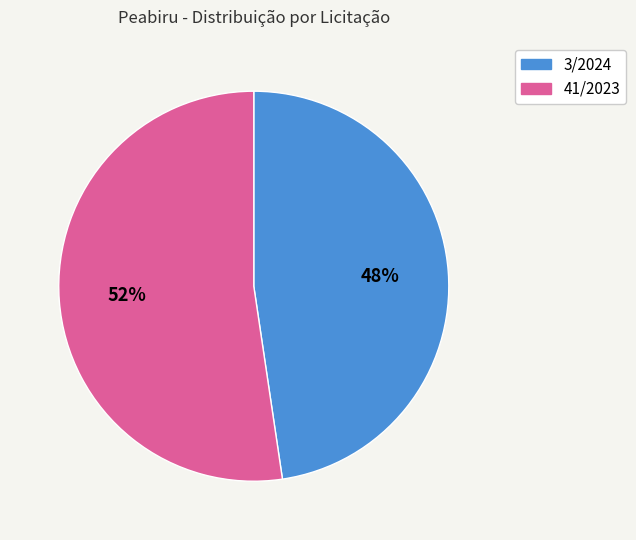

To the nearest percent, what percentage of the pie is 41/2023?

52%